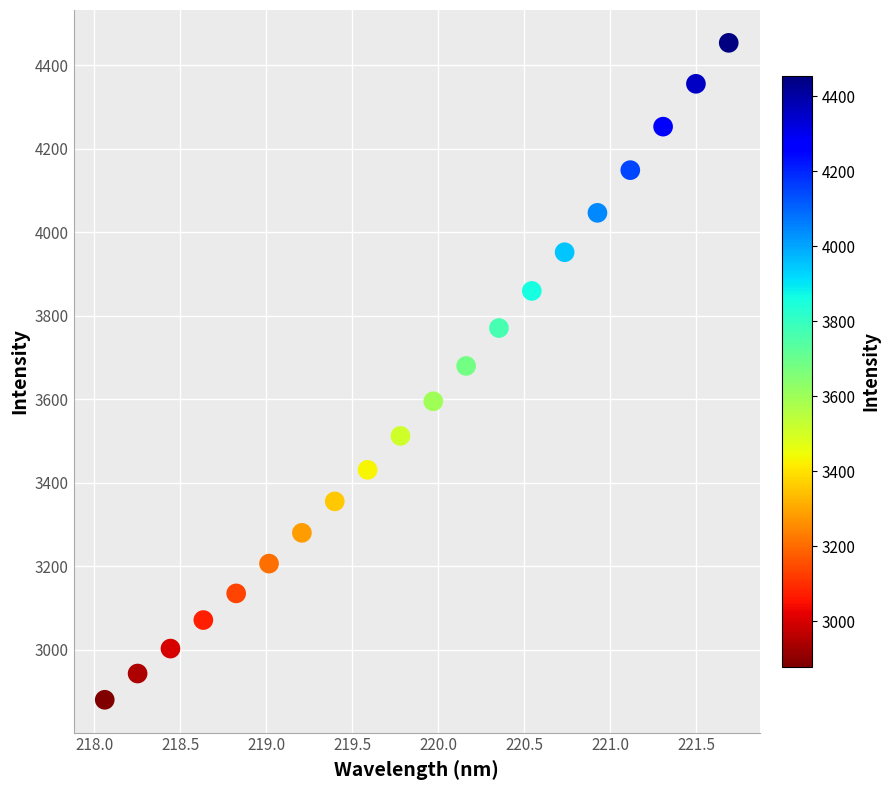

What is the range of X values (max minus min)?

3.6